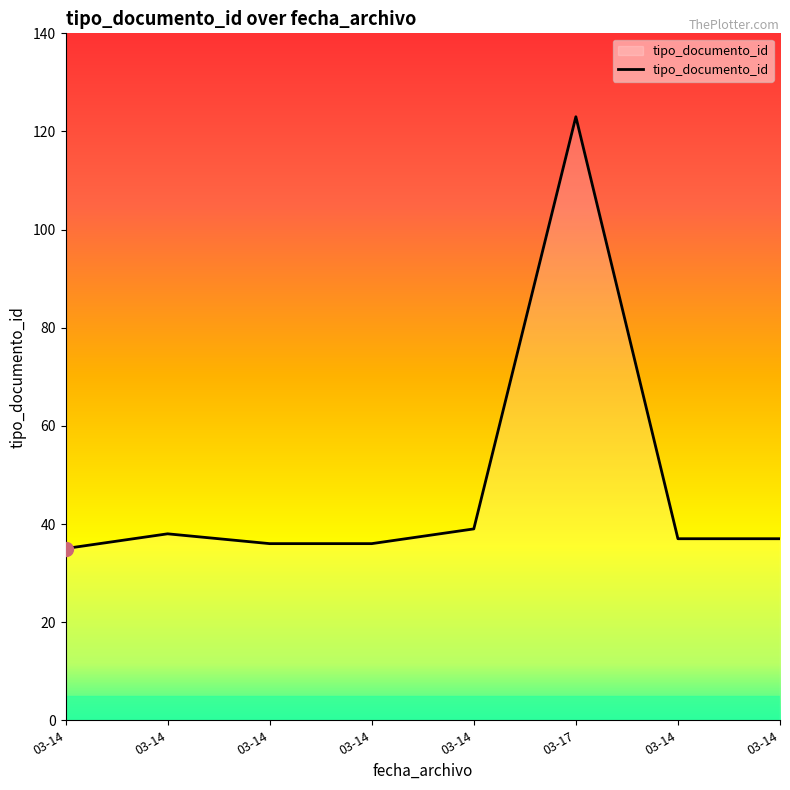

Rank the categories by value from highest to lowest.

03-17, 03-14, 03-14, 03-14, 03-14, 03-14, 03-14, 03-14